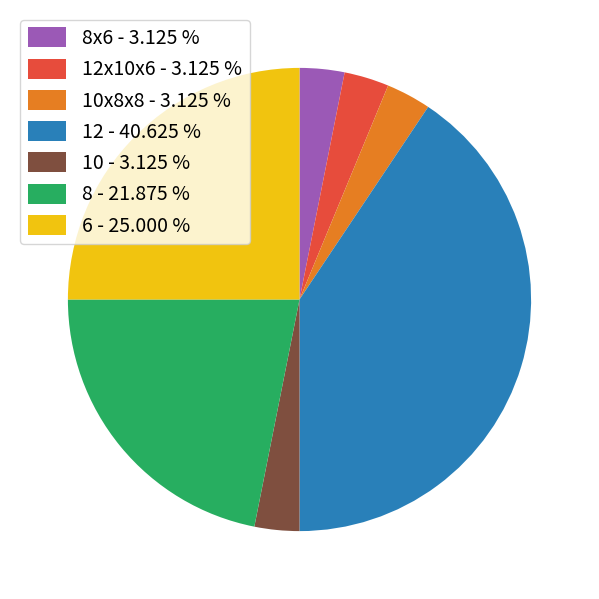

Count the number of slices in the pie.

7